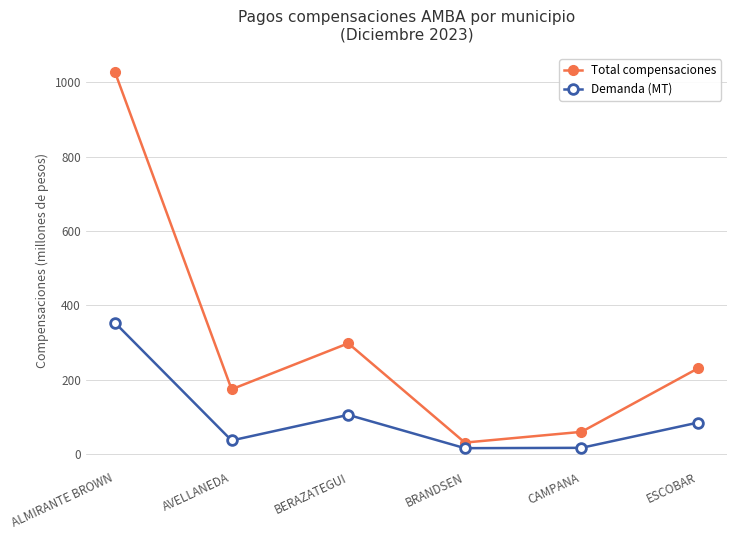

What is the smallest value displayed?

16.0